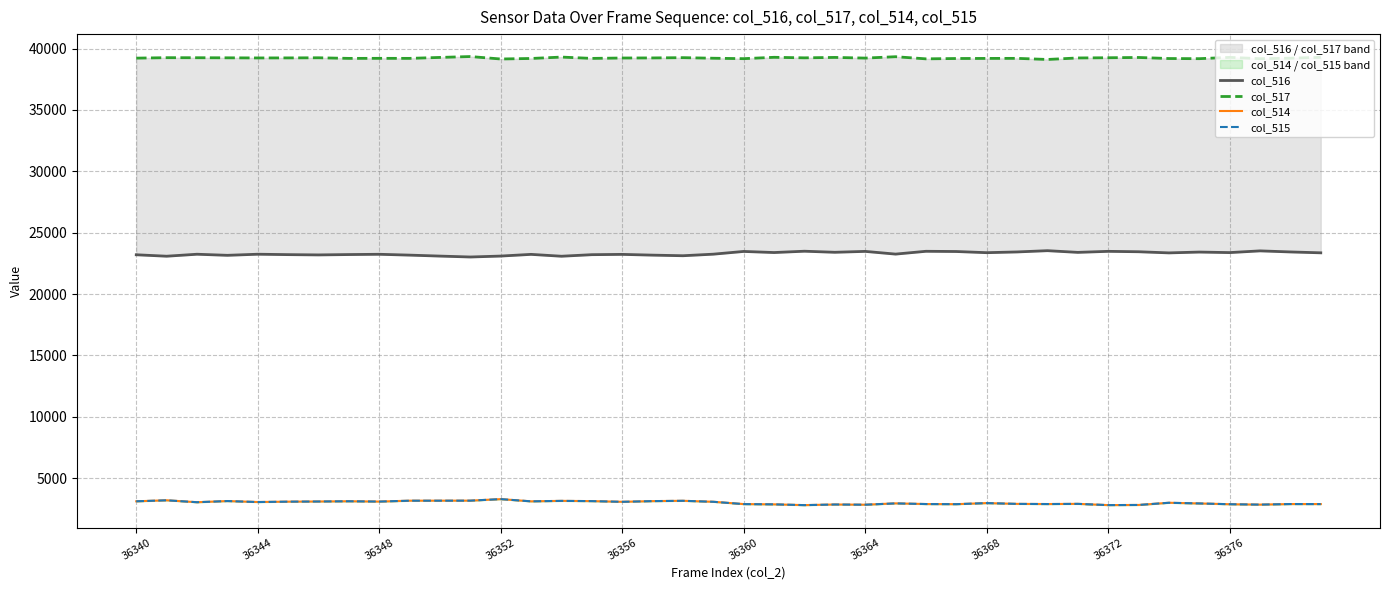

Where does the col_515 series first go above 3036?

36340